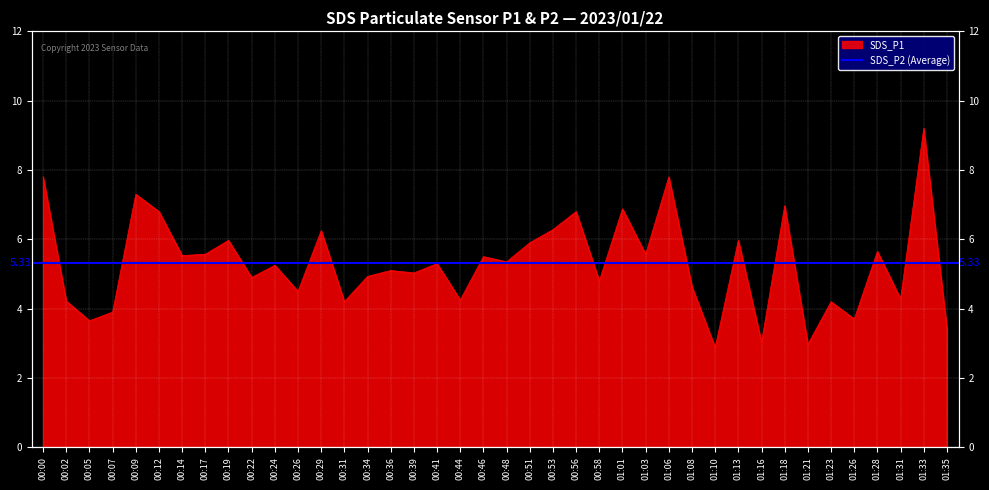

Rank the categories by value from lowest to highest.

01:10, 01:21, 01:16, 01:35, 00:05, 01:26, 00:07, 00:31, 01:23, 00:02, 00:44, 01:31, 00:26, 01:08, 00:58, 00:22, 00:34, 00:39, 00:36, 00:24, 00:41, 00:48, 00:46, 00:14, 00:17, 01:03, 01:28, 00:51, 00:19, 01:13, 00:29, 00:53, 00:12, 00:56, 01:01, 01:18, 00:09, 00:00, 01:06, 01:33